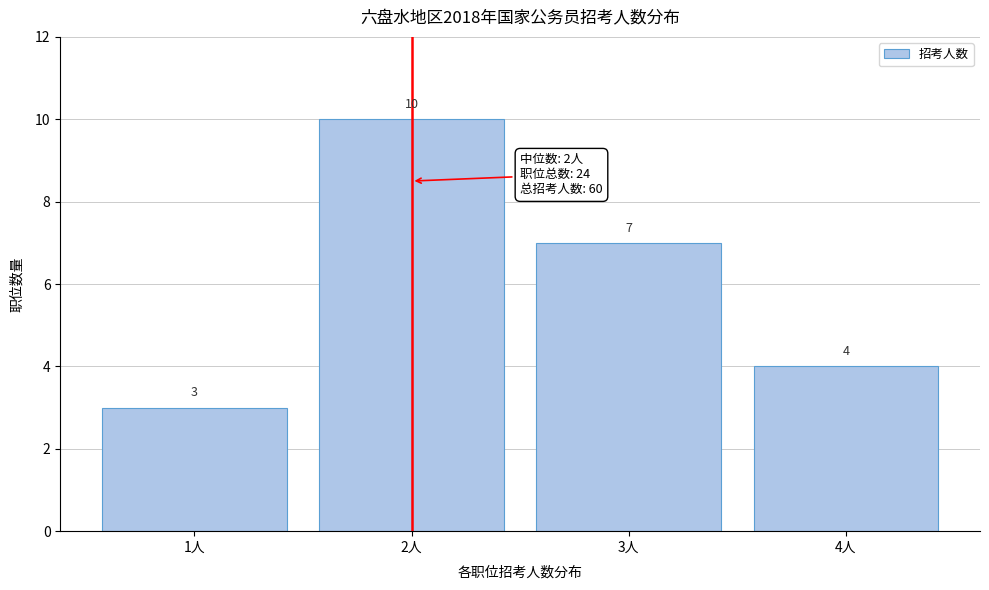

Reading right to left, transcribe all the data shown in this chart.

4人=4	3人=7	2人=10	1人=3